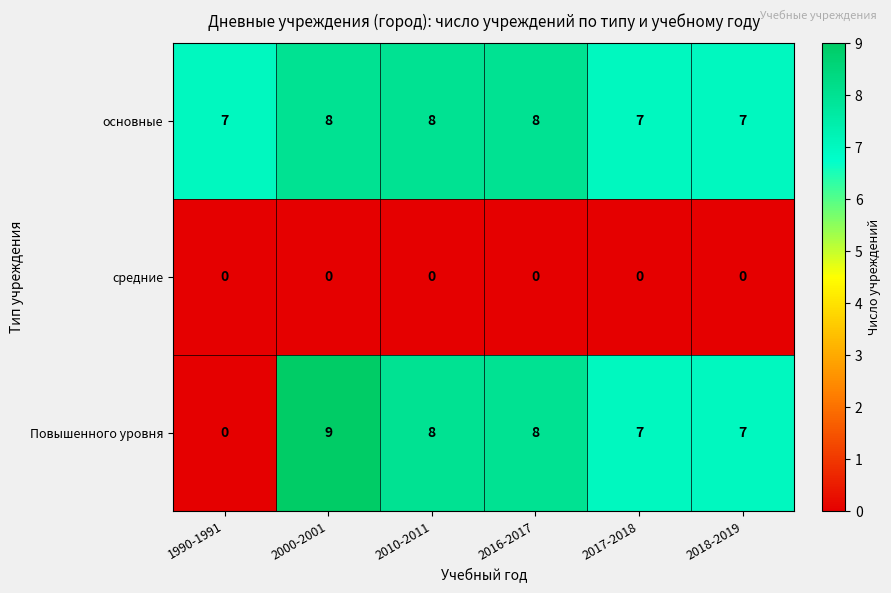

At how many categories does at least one series exceed 5?

6